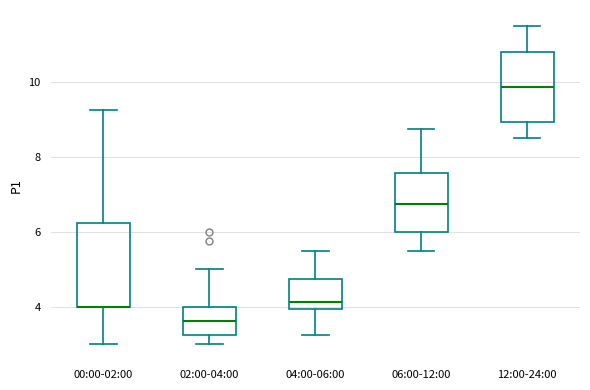

Where is the lower edge of the box for 06:00-12:00 on the y-axis? The values are not printed on the chart, so give them approximately, as read against the axis.

6.0